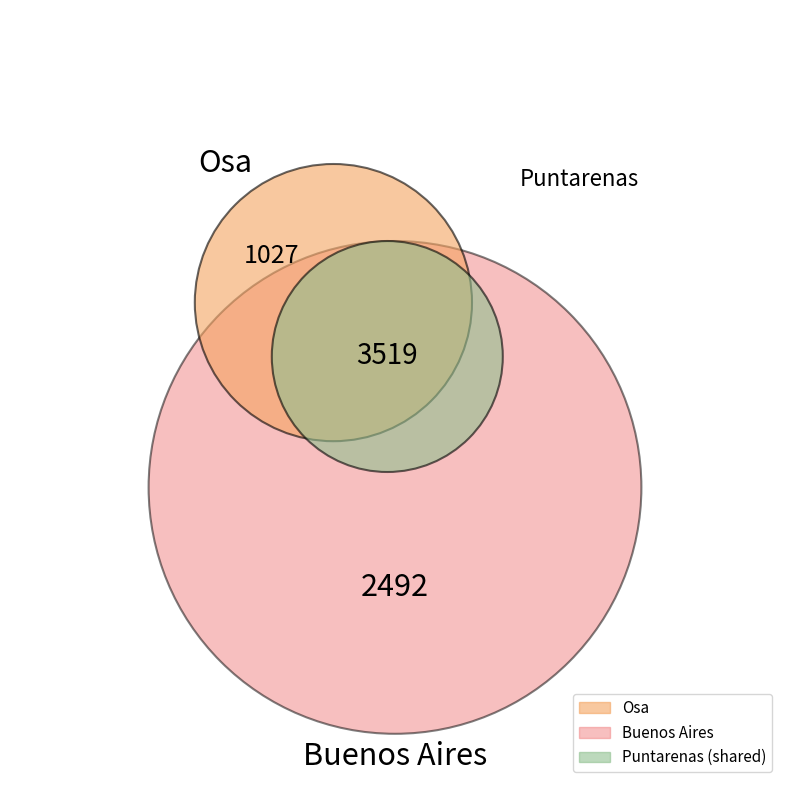

Is there a majority slice in this chart?

Yes